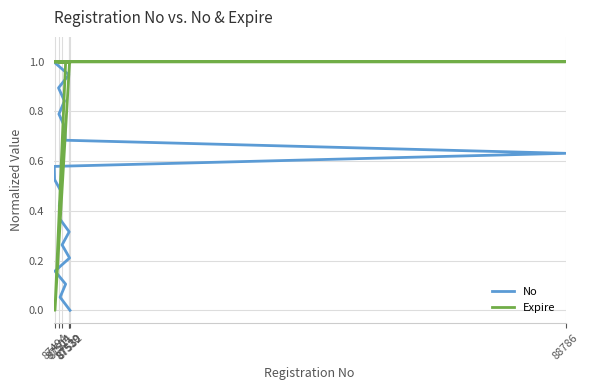

What is the value of the Expire point at the 9th from the left?

1.0